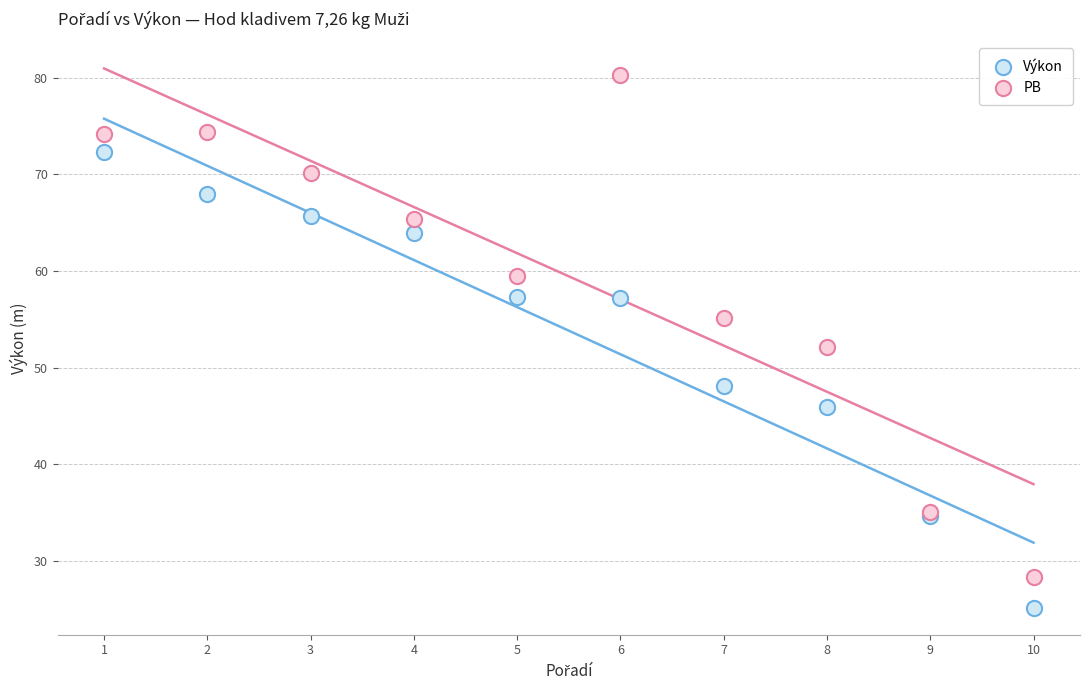

In the PB series, what Y value is closest to 54?

55.2